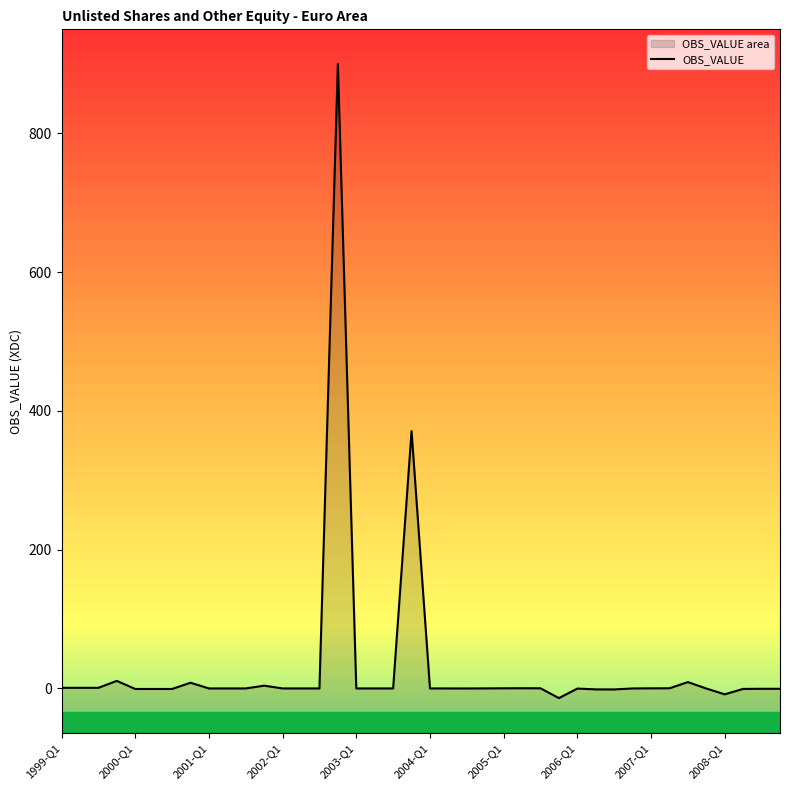

Count the number of data series in this chart.

1